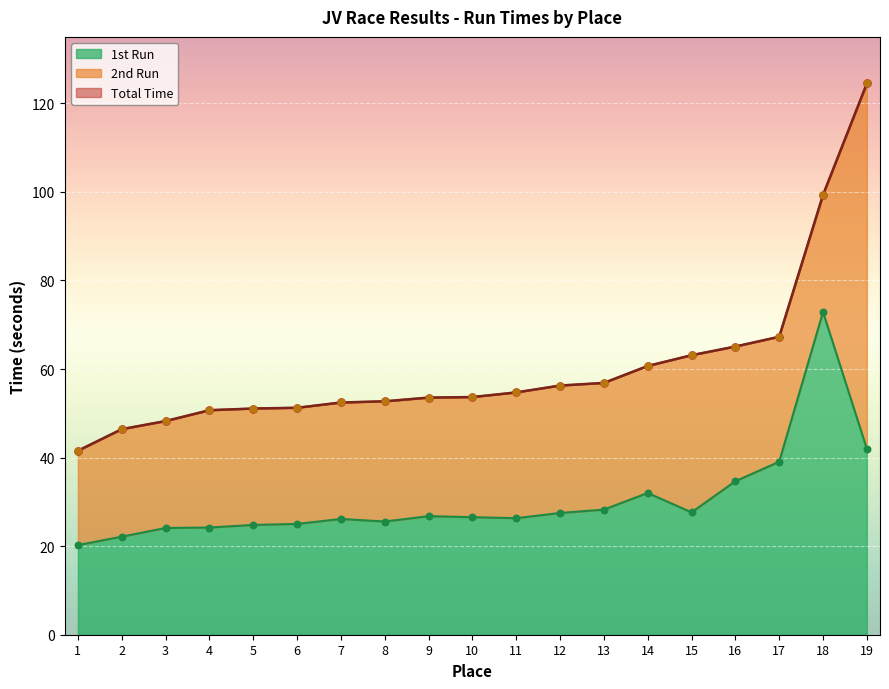

Which series contains the highest Y value?

Total Time